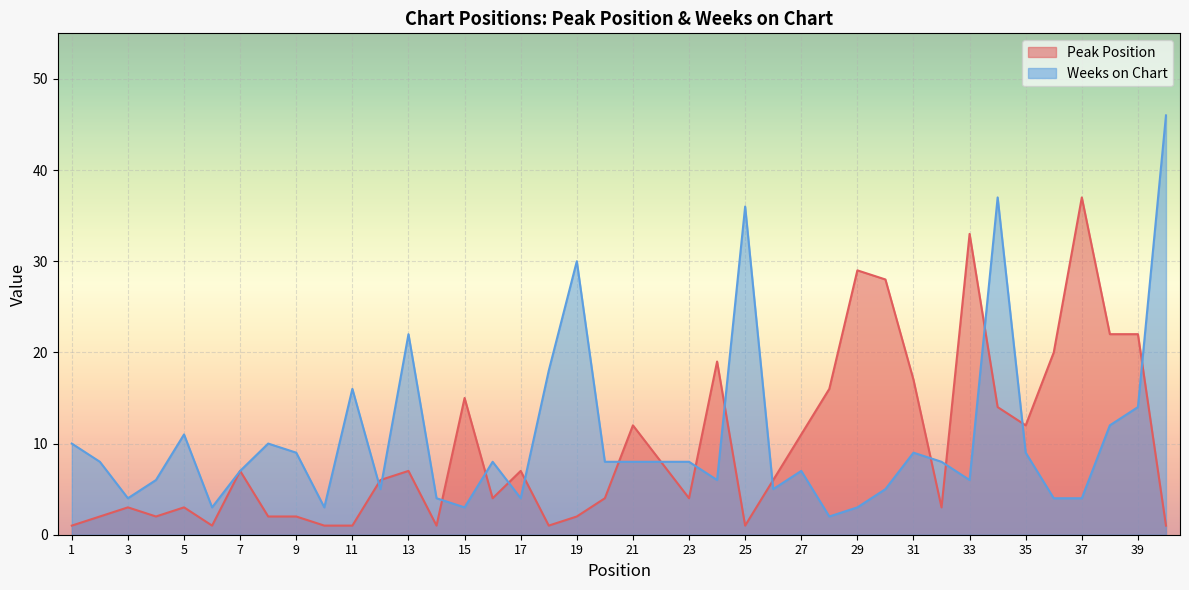

Between 28 and 33, which is larger?

33